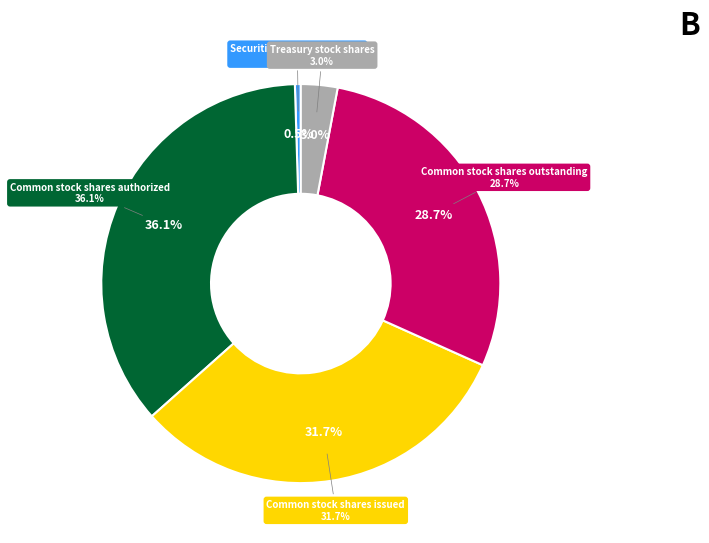

Which slice is the smallest?

Securities available-for-sale